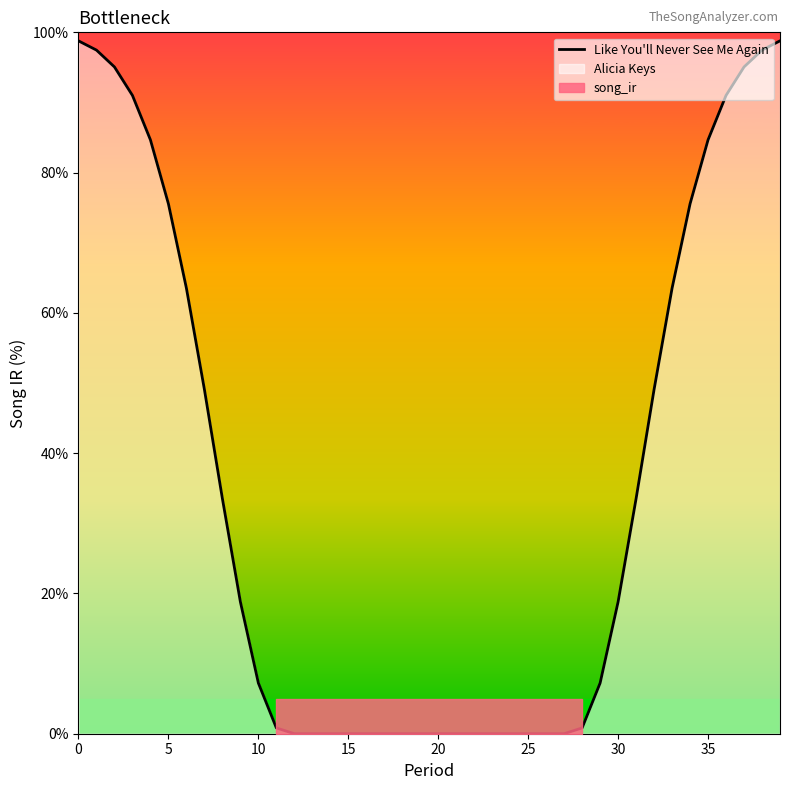

The chart shows a value of 18.2 at 30. True or false?

False